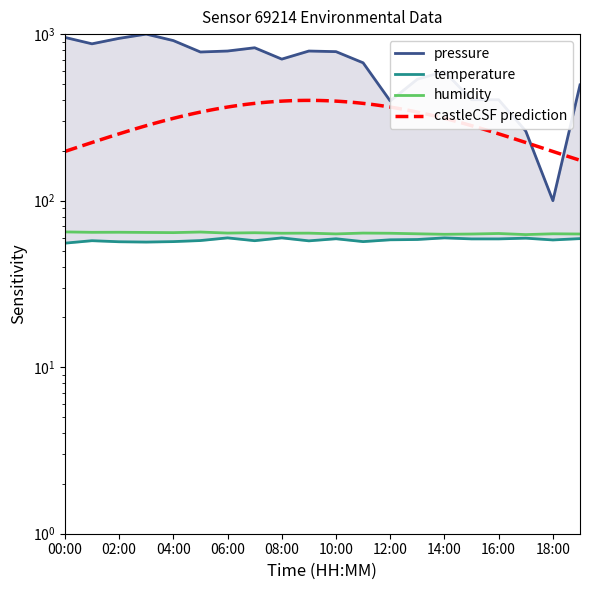

What is the average value of the pressure series?

661.9